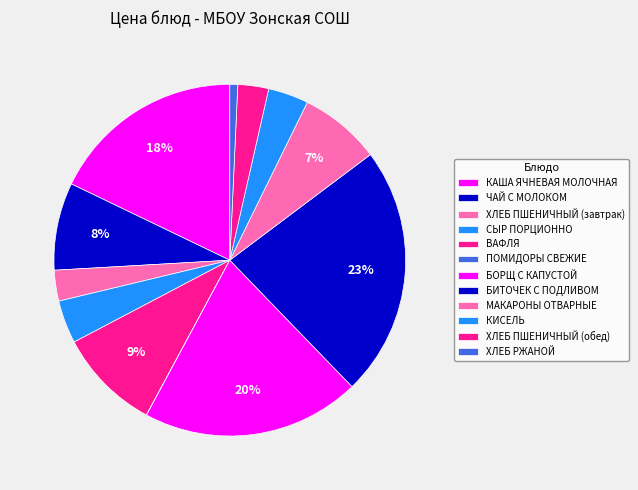

Approximately how many times larger is the value at ЧАЙ С МОЛОКОМ compared to СЫР ПОРЦИОННО?

2.0